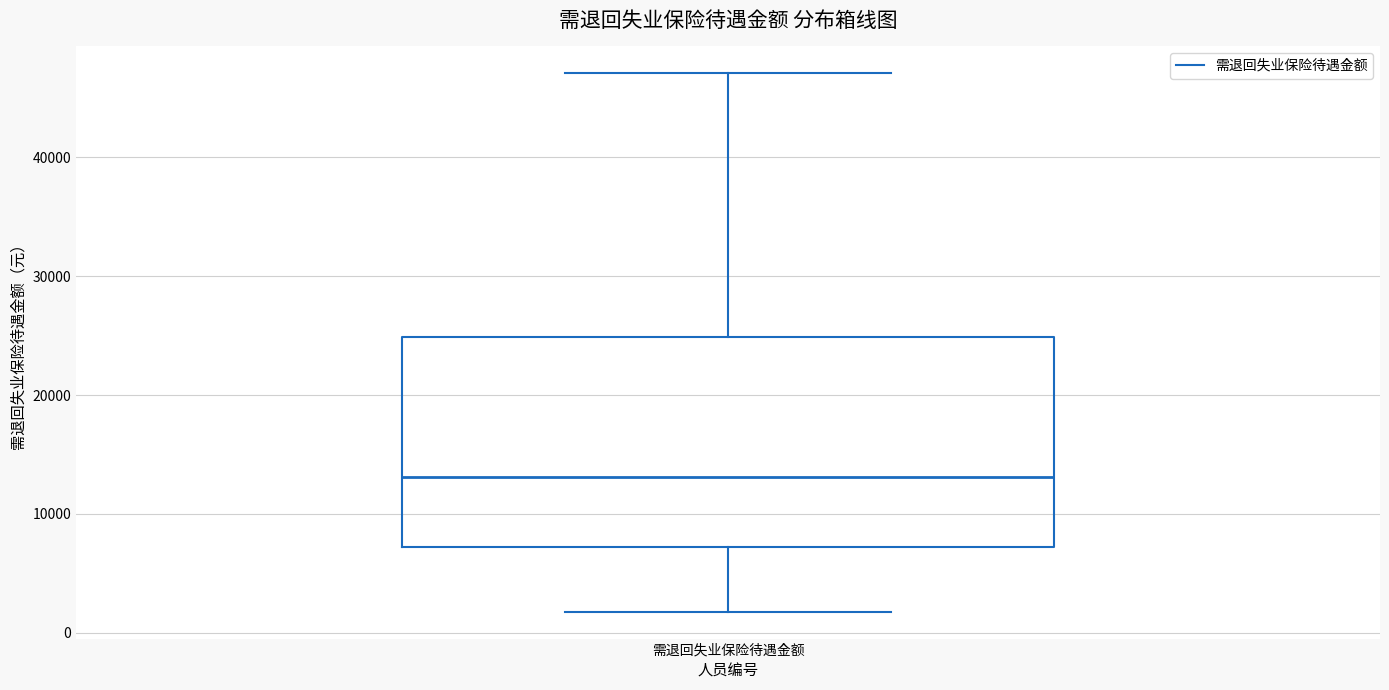

Read this box plot against the y-axis: the position of the median line, the range covered by the box, and the ends of both whiskers. The values are not printed on the chart, so give them approximately, as read against the axis.

median 13000, box 7000 to 25000, whiskers 2000 to 47000